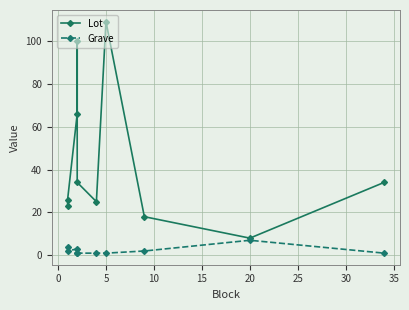

What is the sum of all Lot values?

443